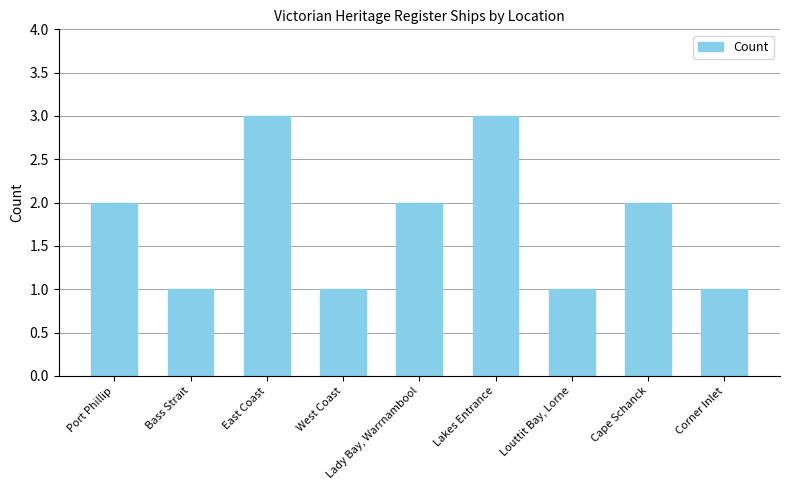

What is the smallest value displayed?

1